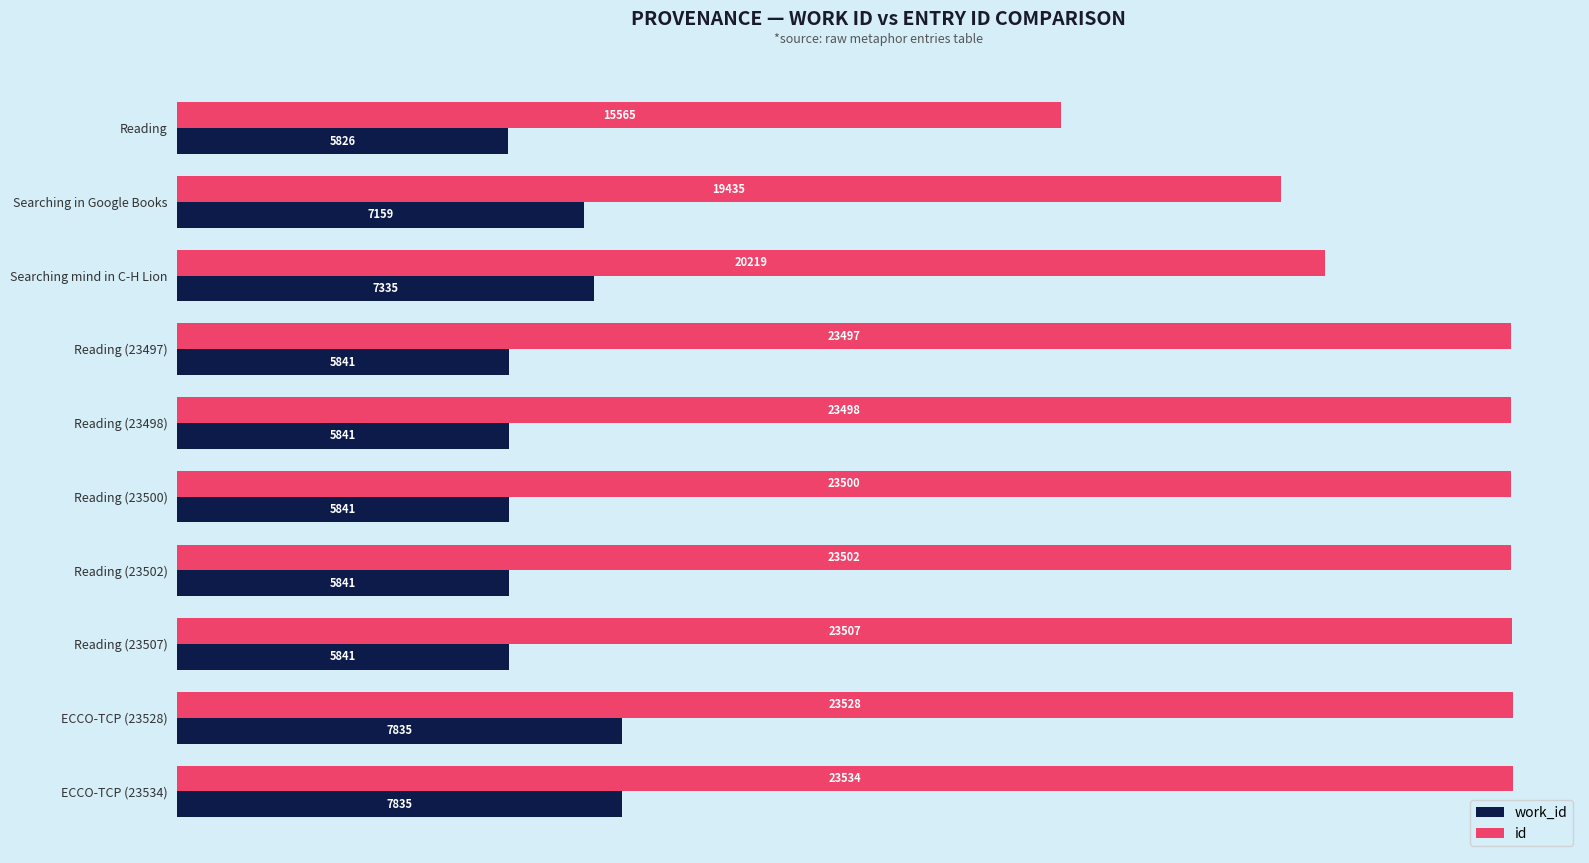

The id series shows 23528 at ECCO-TCP (23528). True or false?

True